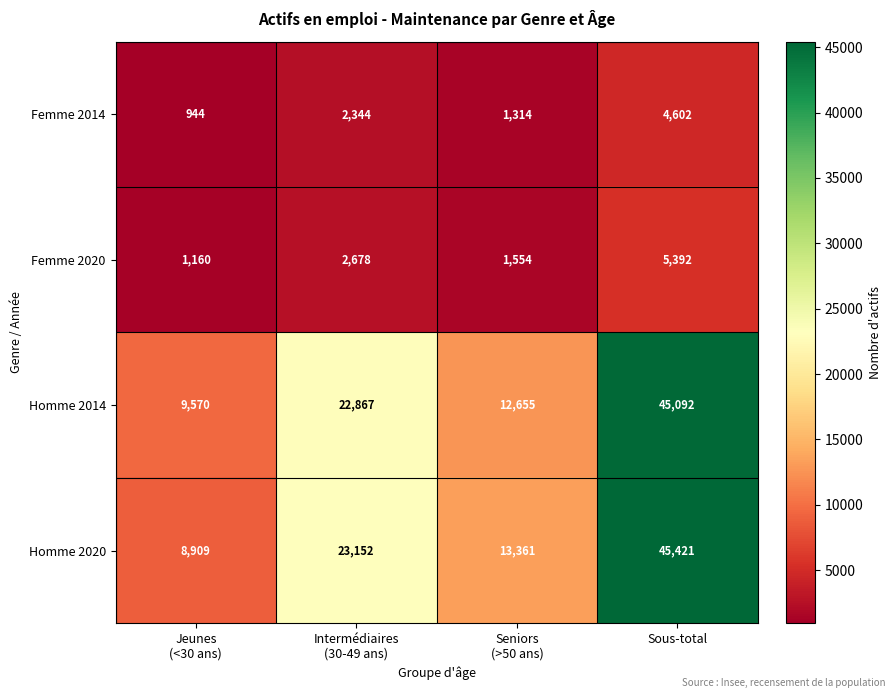

What is the difference between the maximum and minimum values in the Femme 2020 series?

4232